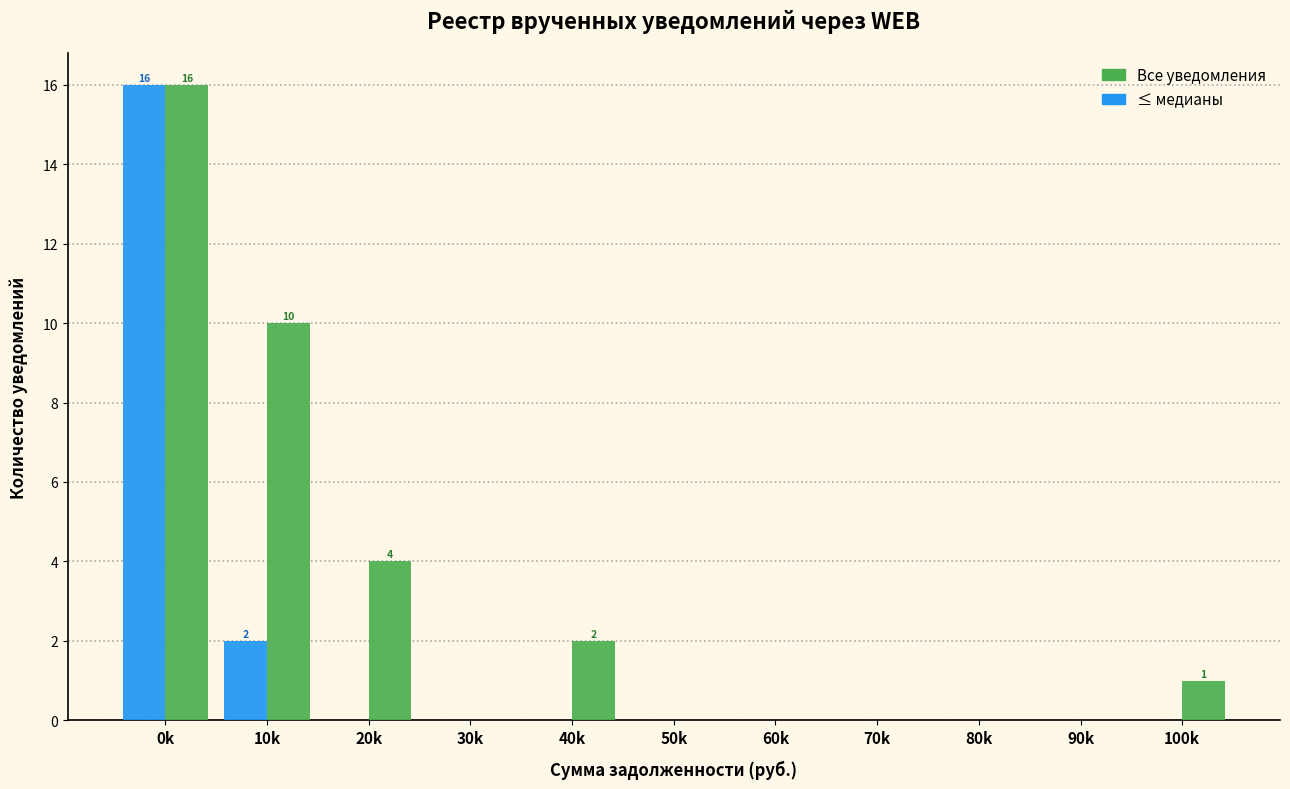

What is the sum of all ≤ медианы values?

18